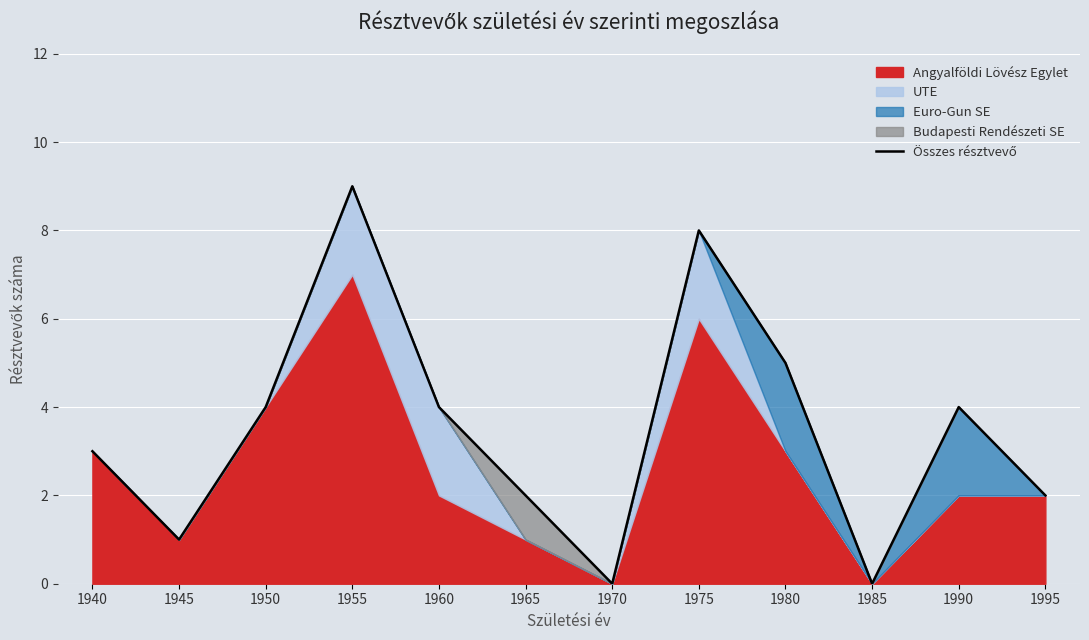

What is the change in value from 1985 to 1995?

+2